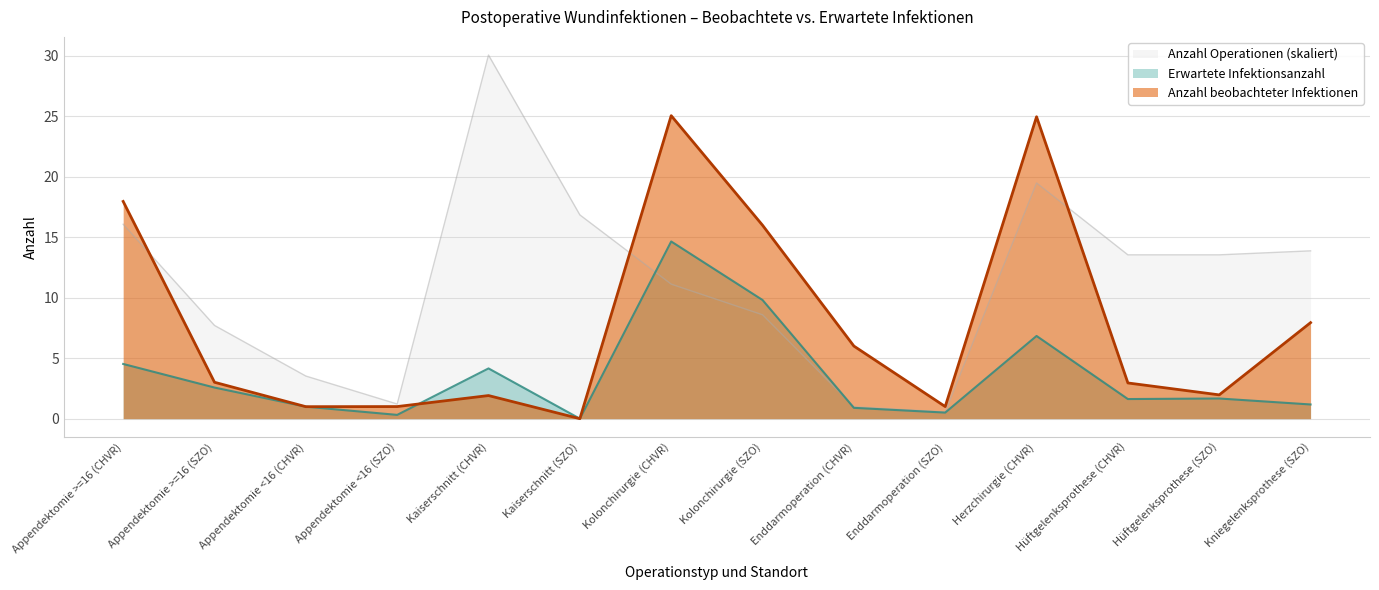

List the labels in order of Anzahl beobachteter Infektionen value, largest first.

Kolonchirurgie (CHVR), Herzchirurgie (CHVR), Appendektomie >=16 (CHVR), Kolonchirurgie (SZO), Kniegelenksprothese (SZO), Enddarmoperation (CHVR), Appendektomie >=16 (SZO), Hüftgelenksprothese (CHVR), Hüftgelenksprothese (SZO), Kaiserschnitt (CHVR), Appendektomie <16 (SZO), Enddarmoperation (SZO), Appendektomie <16 (CHVR), Kaiserschnitt (SZO)